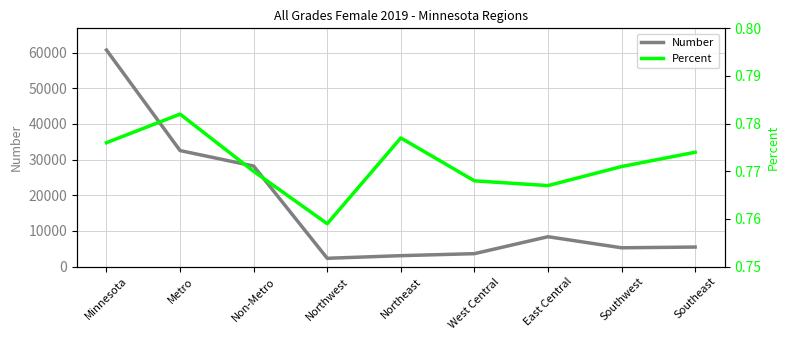

What is the maximum value for Percent?

0.8